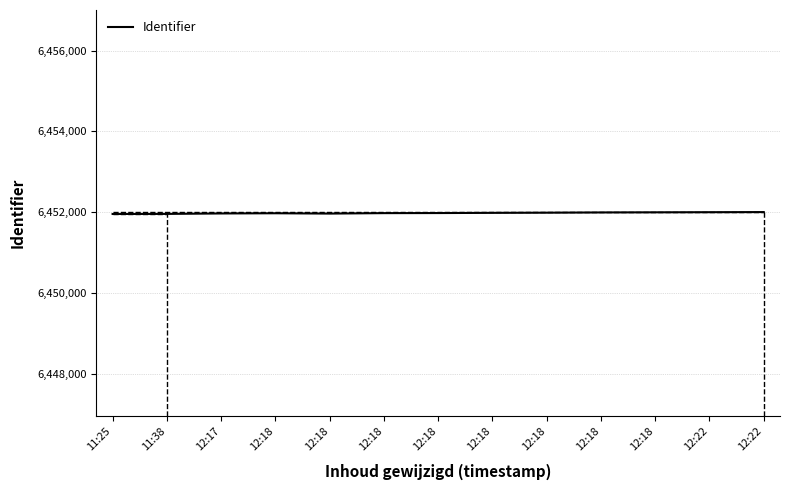

At which category does the data reach its first local peak?

12:18